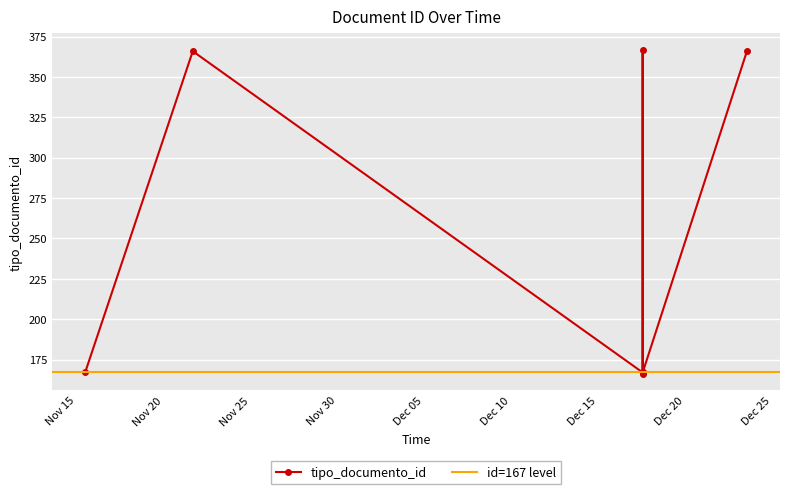

What is the label of the 4th point from the right?

2019-11-21 16:38:10